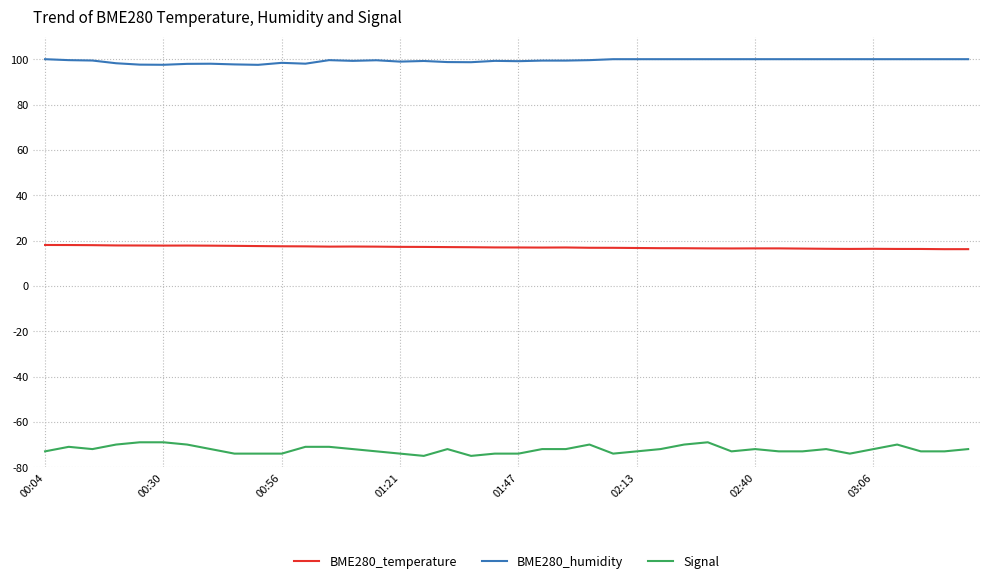

What is the maximum value shown in the chart?

100.0